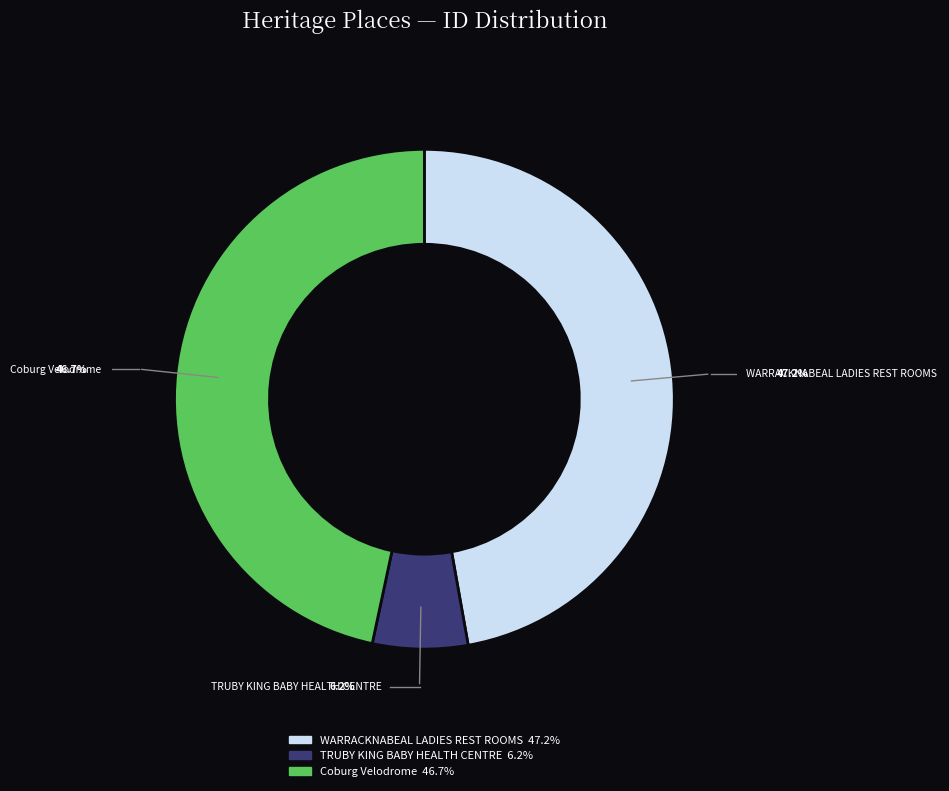

To the nearest percent, what portion does TRUBY KING BABY HEALTH CENTRE represent?

6%